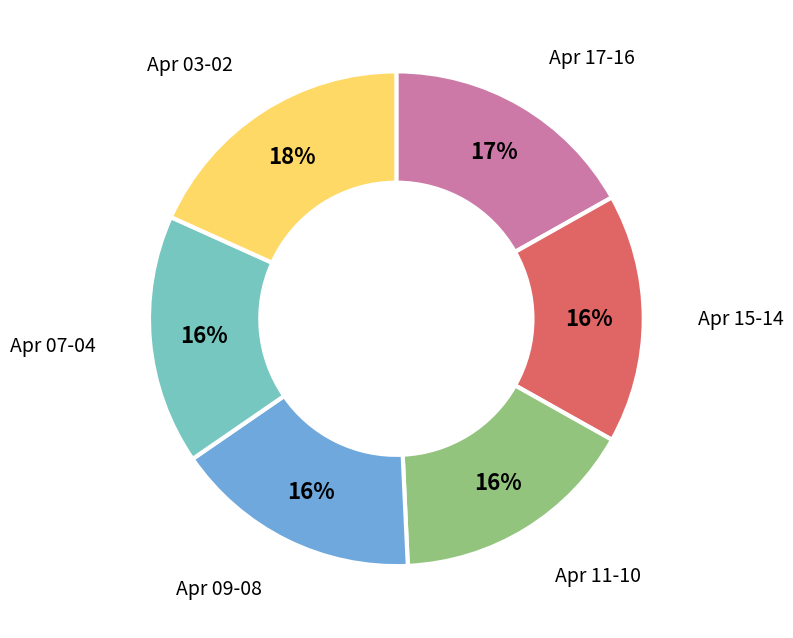

Between Apr 17-16 and Apr 11-10, which is larger?

Apr 17-16